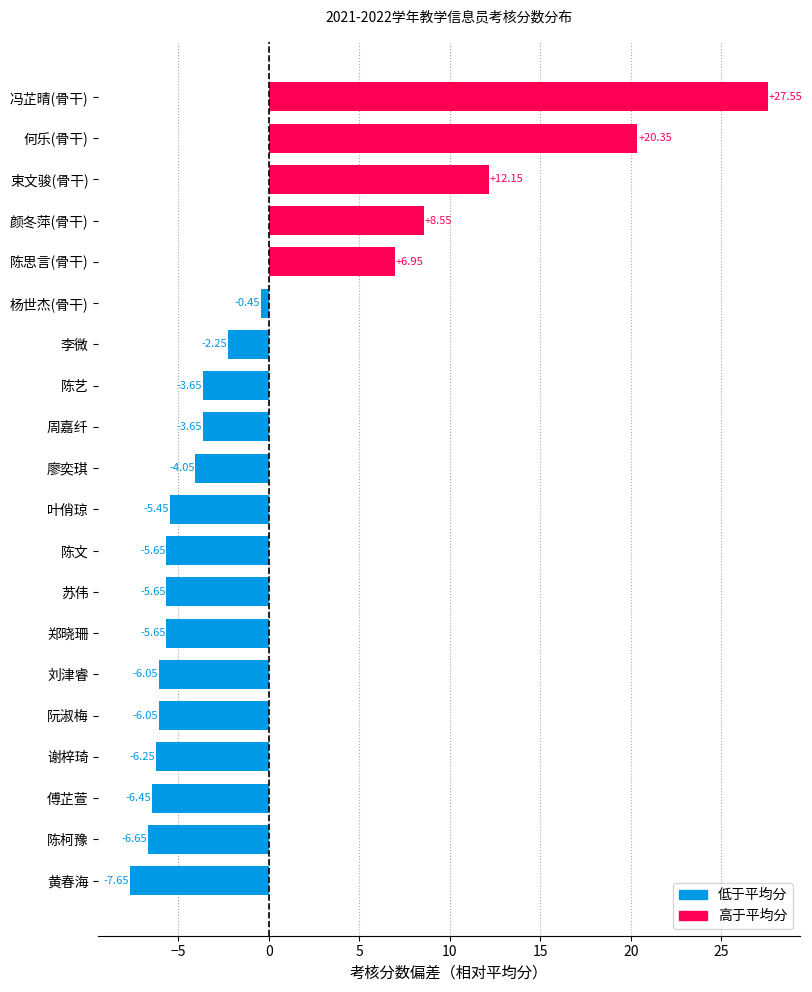

What is the difference between the maximum and minimum values?

35.2